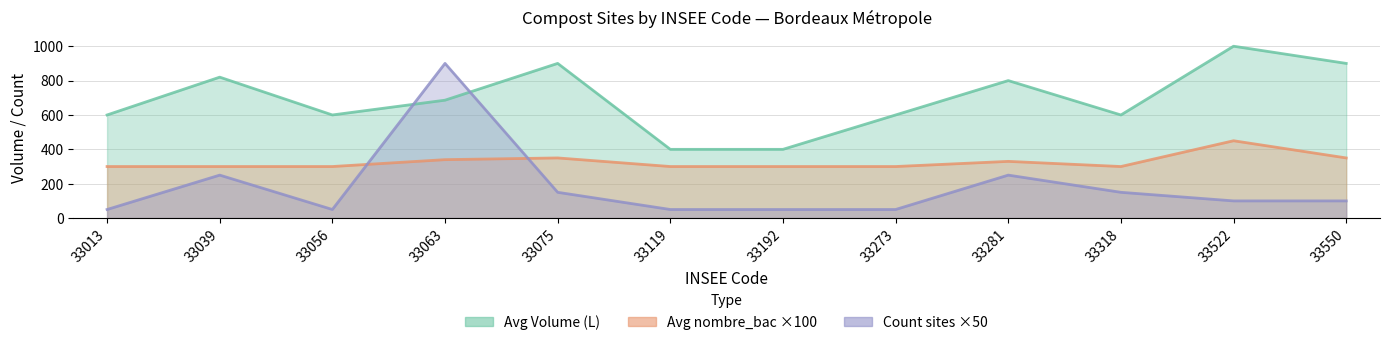

What value does the Avg Volume (L) series have at 33056?

600